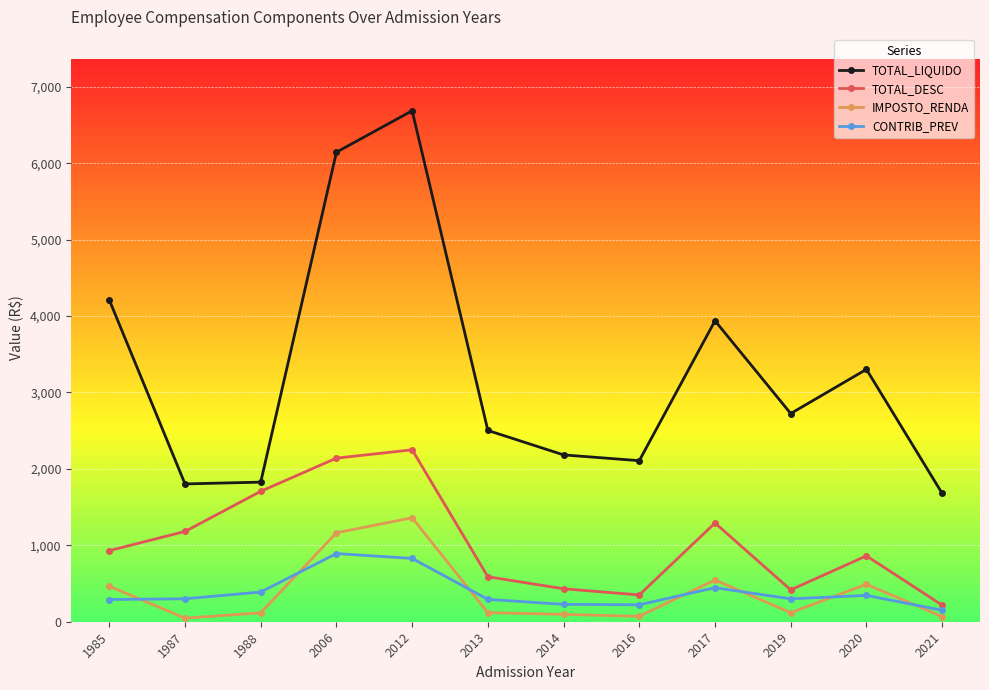

Is it true that TOTAL_DESC equals 350.4 at 2016?

True